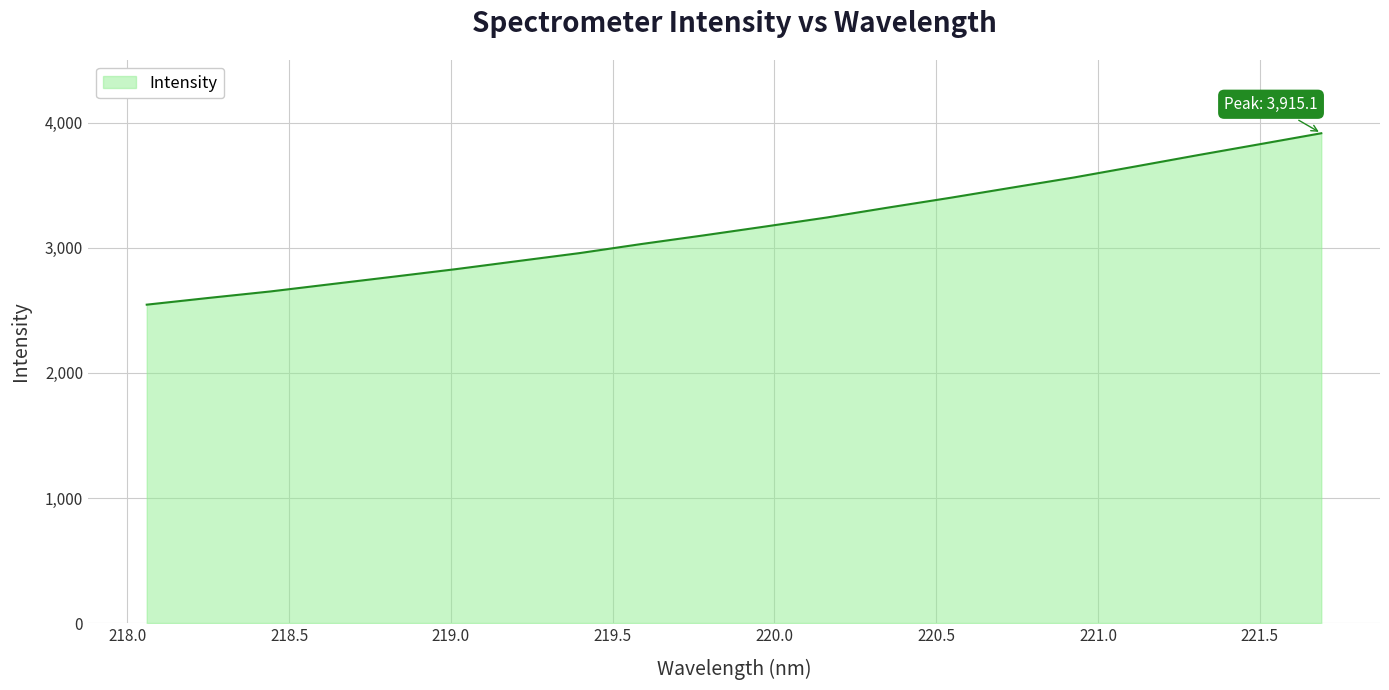

What is the difference between the maximum and minimum values?

1370.0